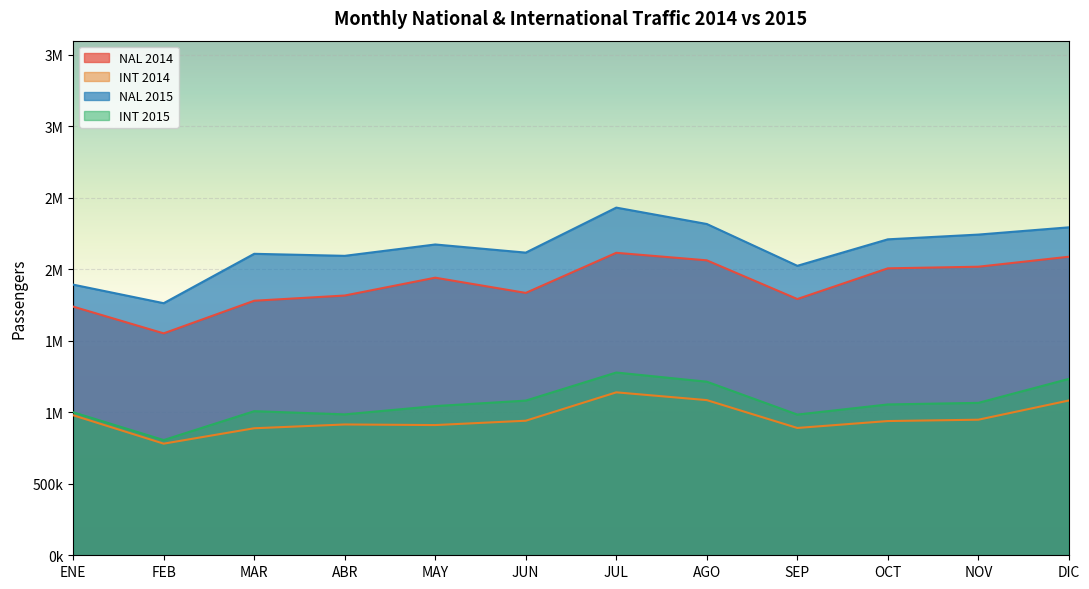

At which category does the chart reach its peak across all series?

JUL